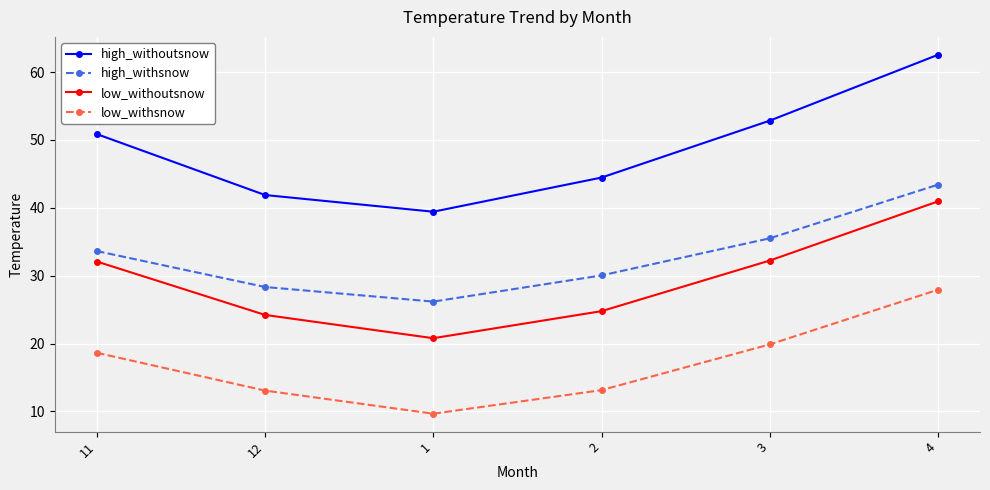

How many data points in high_withoutsnow are less than 50?

3